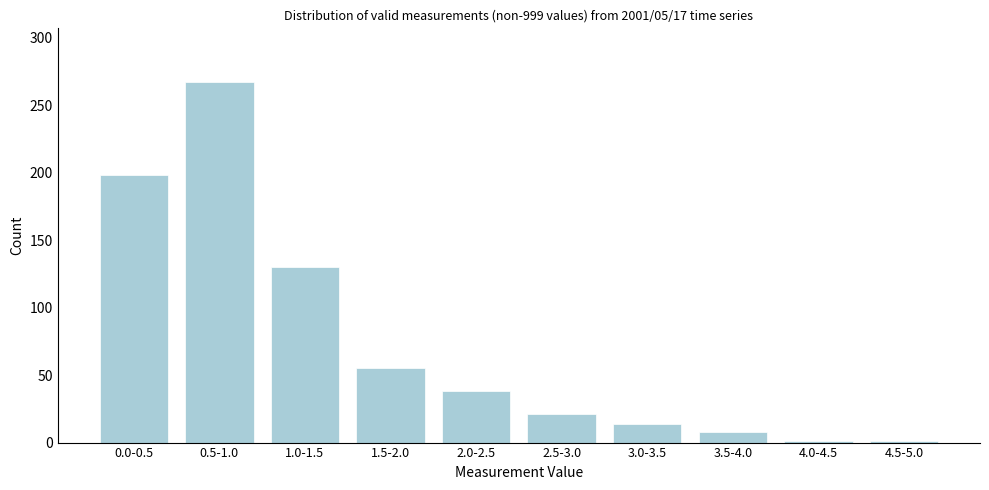

Reading right to left, extract all data points from this chart.

4.5-5.0=1	4.0-4.5=1	3.5-4.0=8	3.0-3.5=14	2.5-3.0=21	2.0-2.5=38	1.5-2.0=55	1.0-1.5=130	0.5-1.0=267	0.0-0.5=198